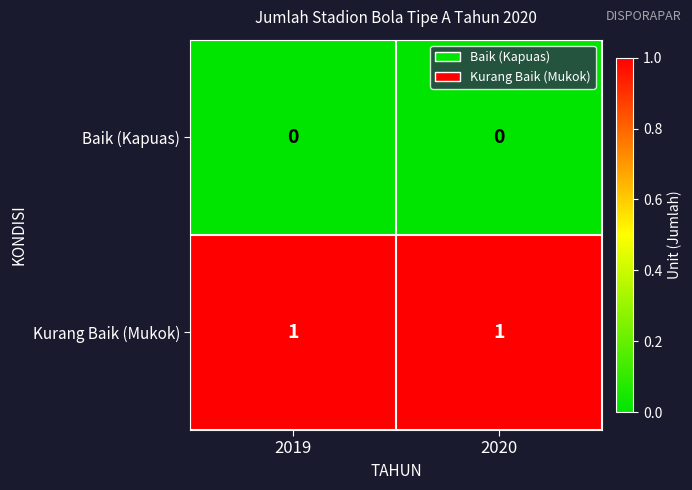

Reading left to right, what are all the values shown in this chart?

Baik (Kapuas): 0	0
Kurang Baik (Mukok): 1	1